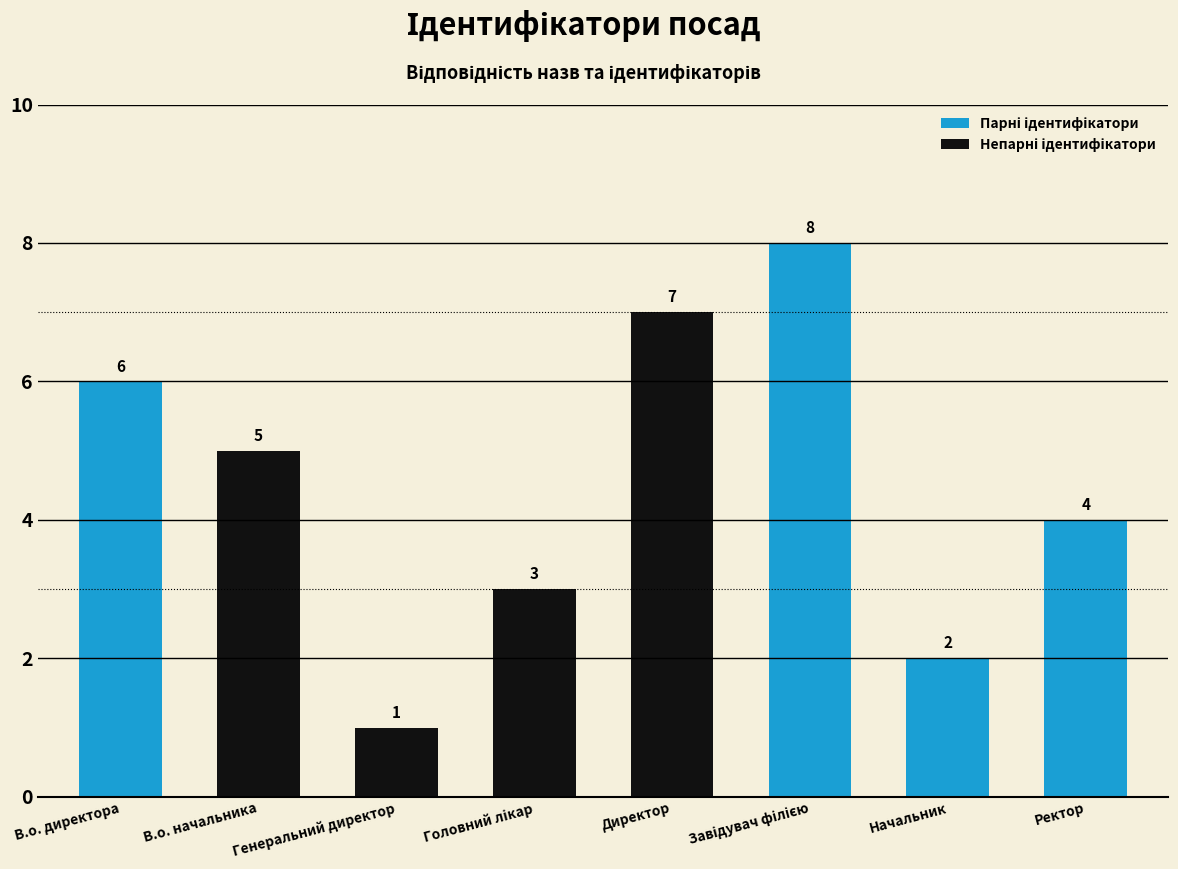

What is the change in value from Генеральний директор to Ректор?

+3